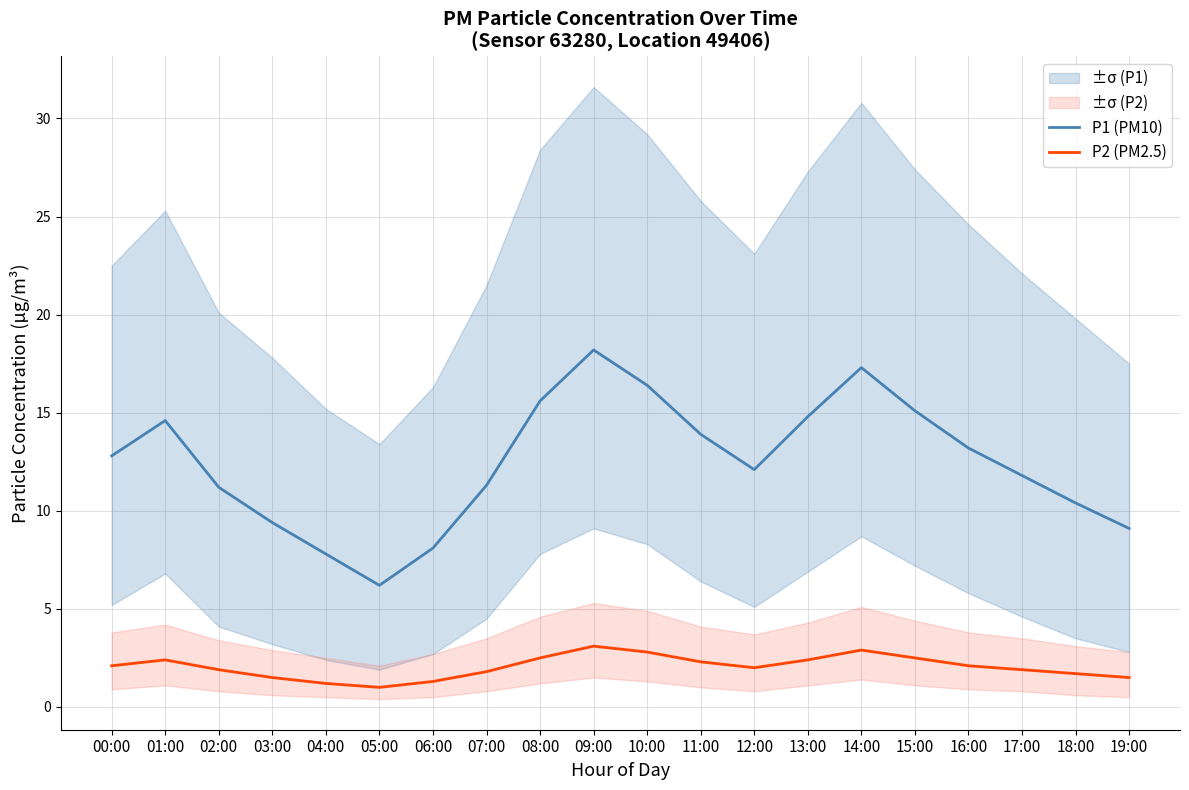

What is the difference between the highest and lowest values at 04:00?

6.6